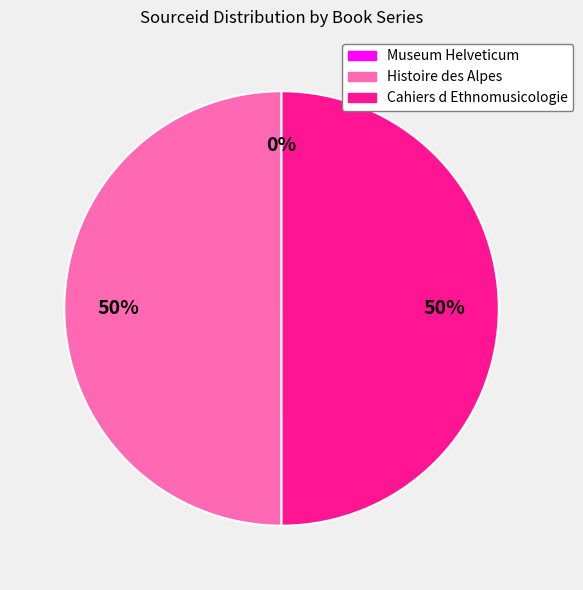

What is the ratio of the value at Histoire des Alpes to the value at Cahiers d Ethnomusicologie?

1.0